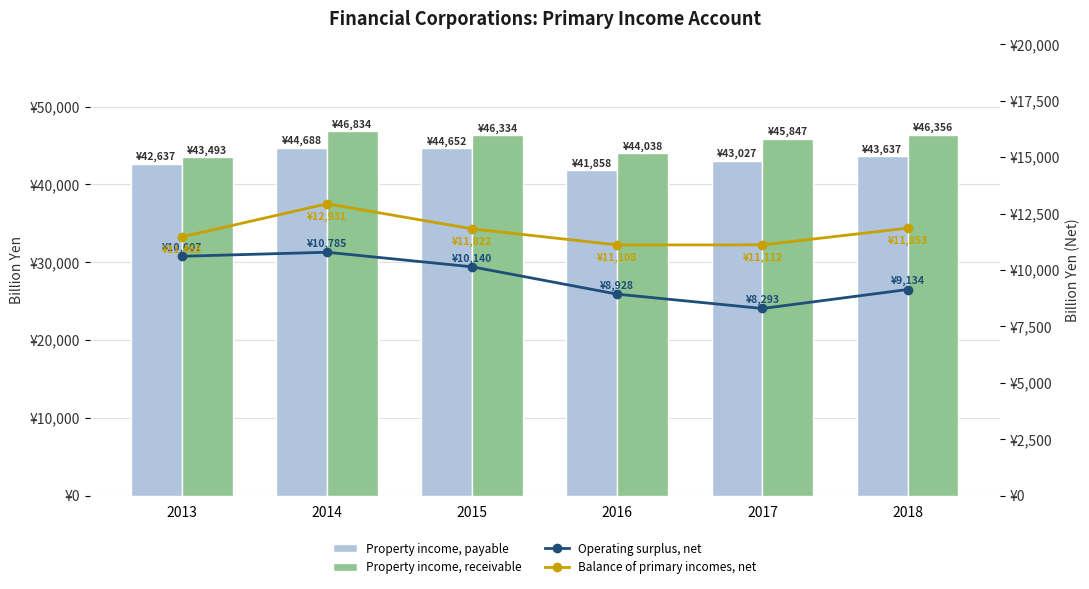

Which series changed the most between 2014 and 2017?

Operating surplus, net